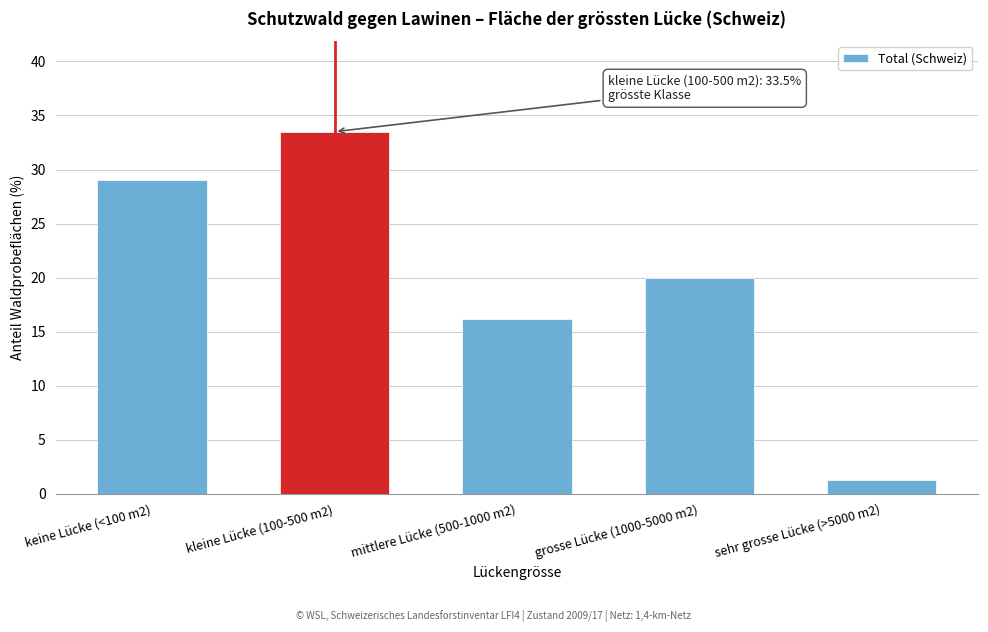

Reading left to right, extract all data points from this chart.

29.0	33.5	16.2	20.0	1.3